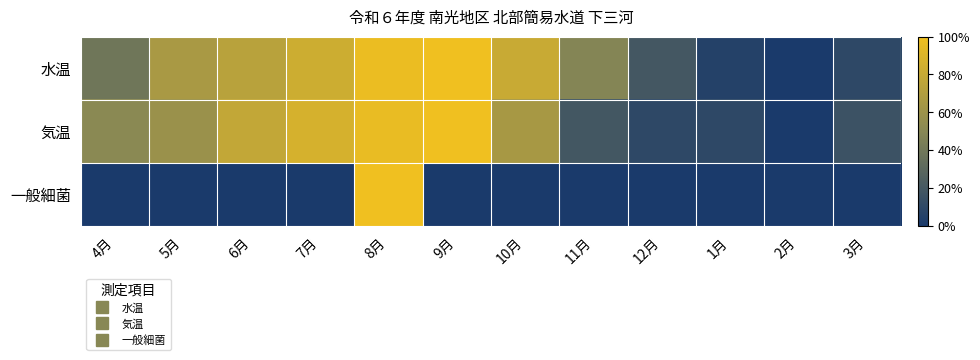

At 1月, list the series in order from smallest to largest.

一般細菌, 水温, 気温